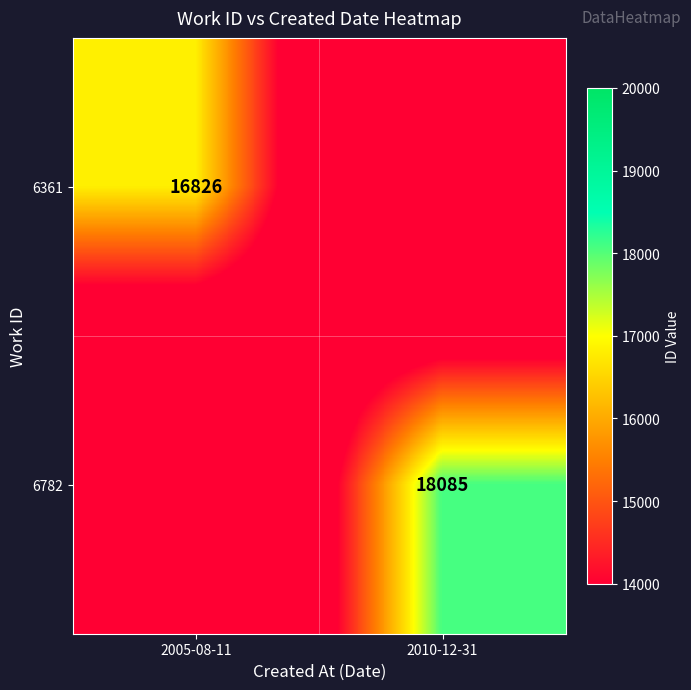

Is it true that 6361 equals 16826 at 2005-08-11?

True